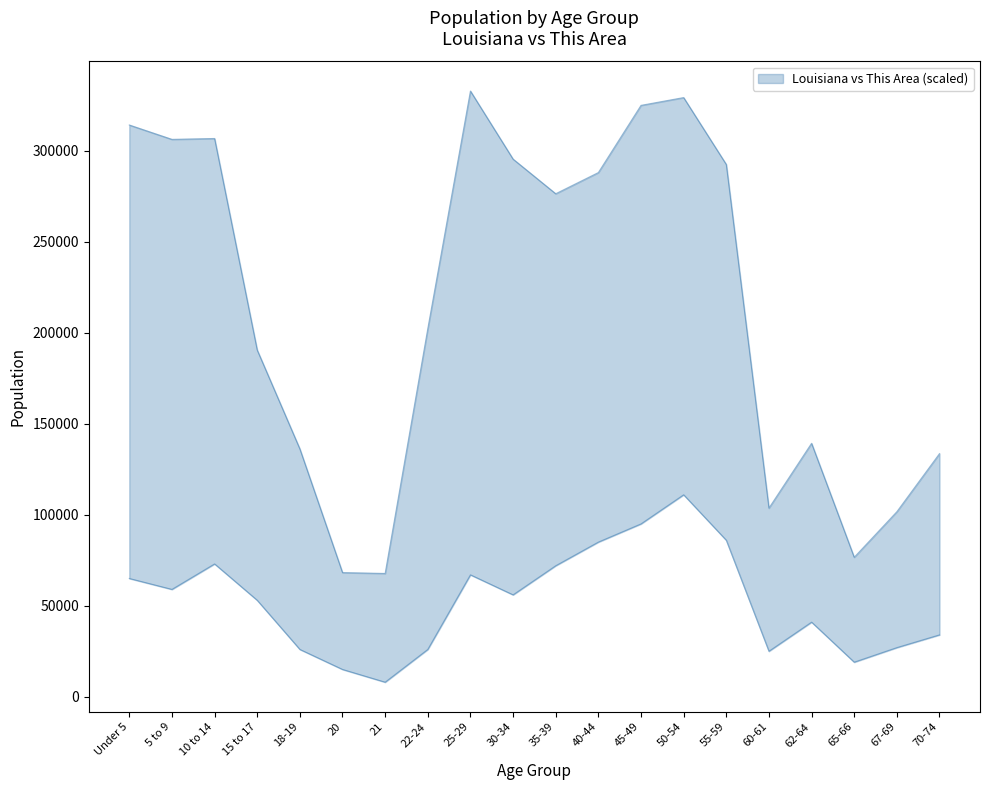

List the labels in order of This Area value, smallest first.

21, 20, 65-66, 60-61, 18-19, 22-24, 67-69, 70-74, 62-64, 15 to 17, 30-34, 5 to 9, Under 5, 25-29, 35-39, 10 to 14, 40-44, 55-59, 45-49, 50-54